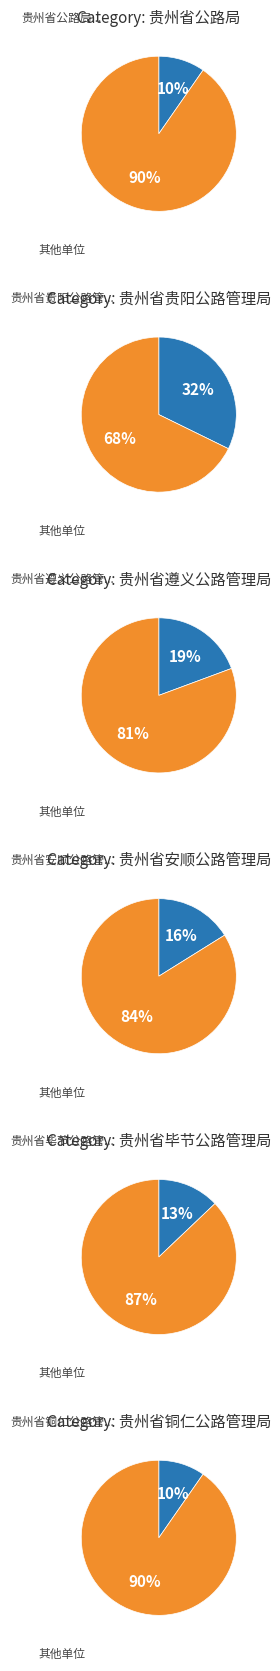

To the nearest percent, what percentage of the pie is 5?

10%